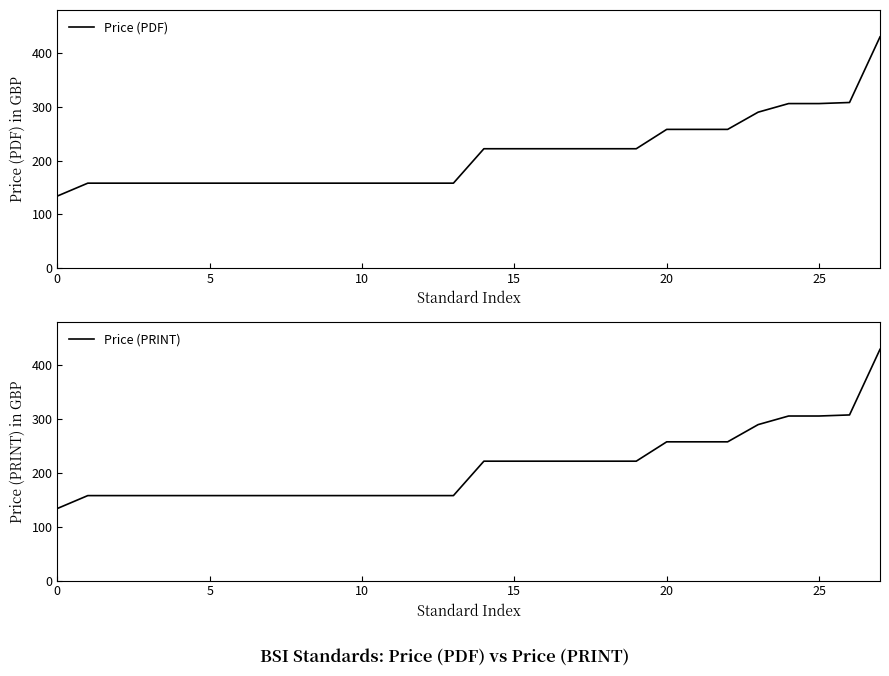

What is the maximum value shown in the chart?

430